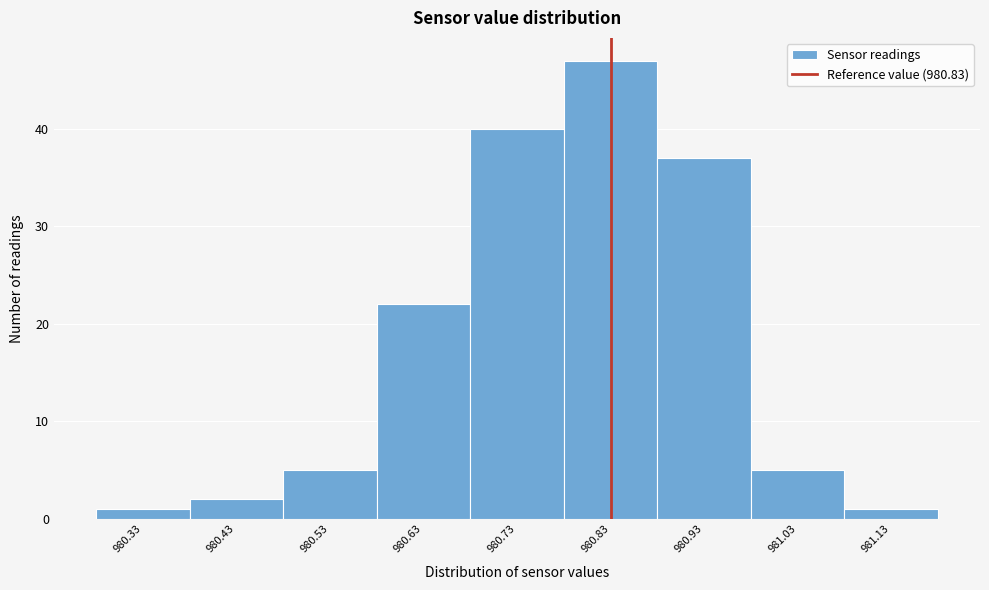

Which range on the x-axis has the tallest bar?

980.78 to 980.88